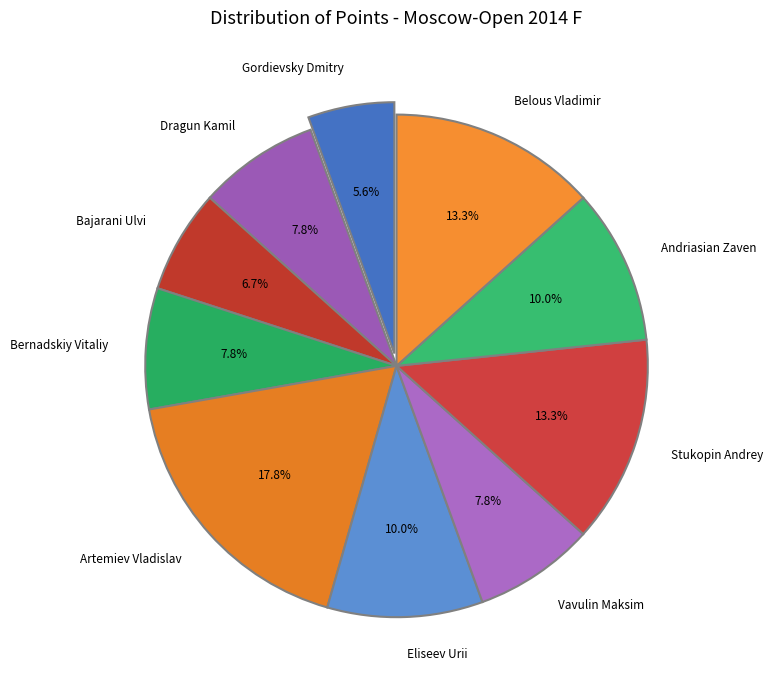

To the nearest percent, what is the difference between the largest and smallest slice percentages?

12%